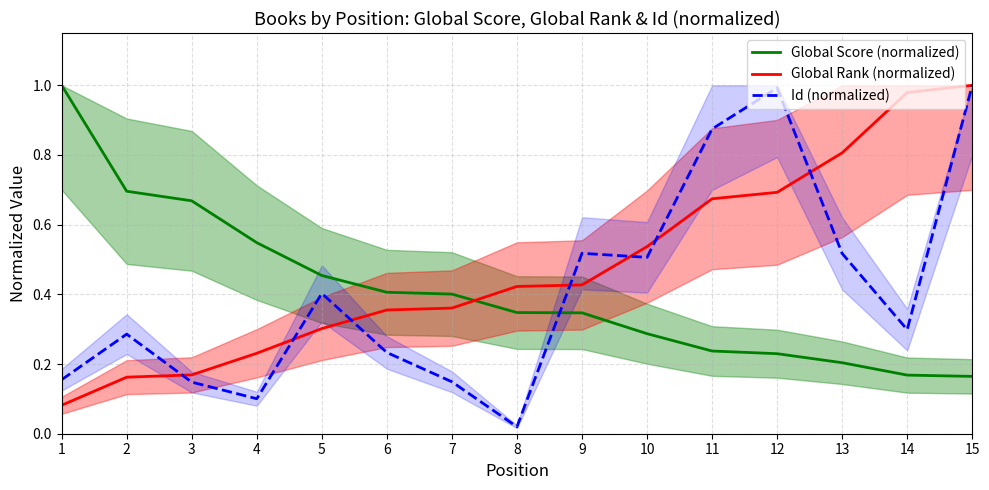

At which category is the sum across all series the highest?

15